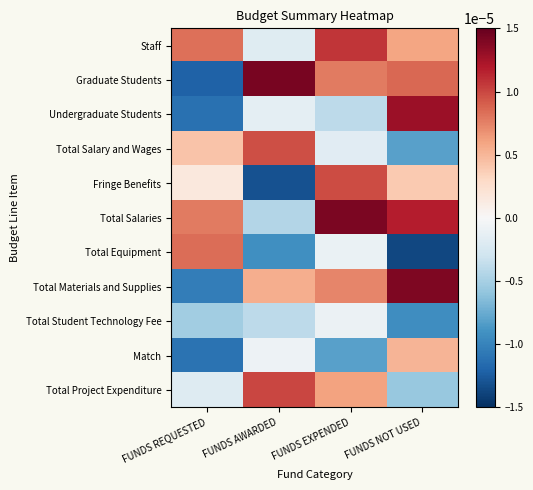

Which has a higher value, FUNDS EXPENDED or FUNDS REQUESTED?

FUNDS EXPENDED